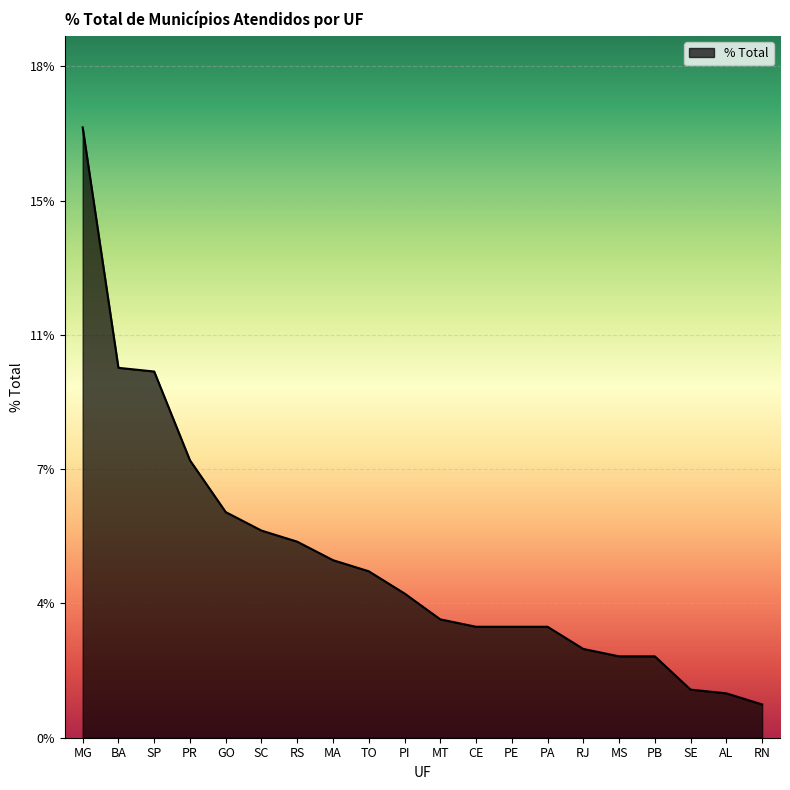

Is this an area chart (filled region under the line)?

Yes